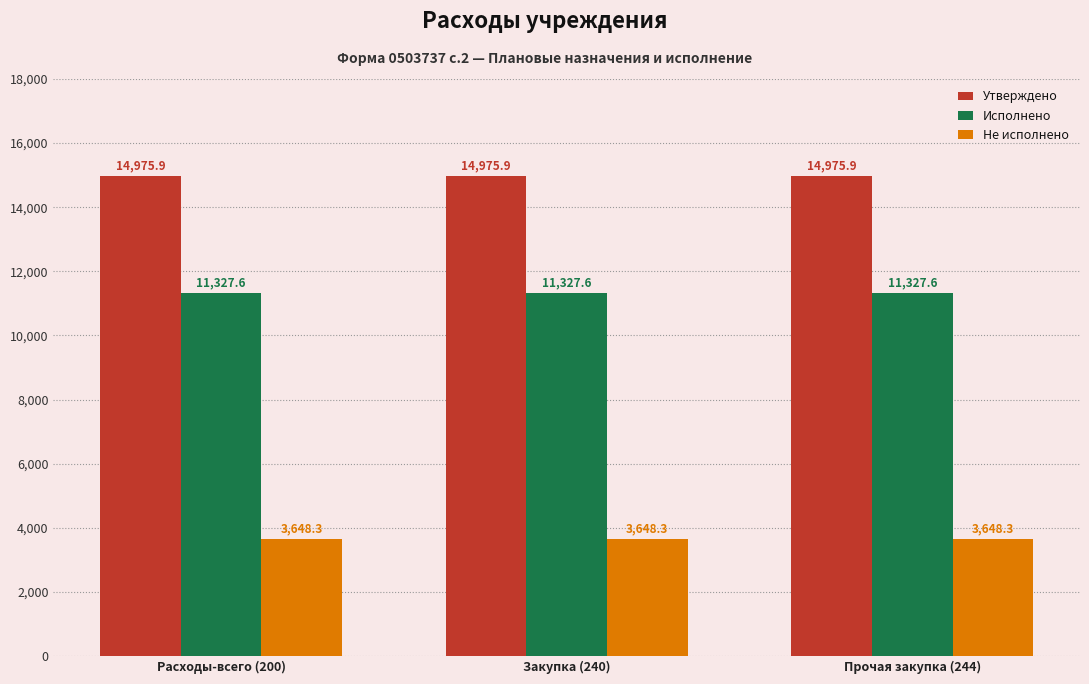

Rank the series by their maximum value, from lowest to highest.

Не исполнено, Исполнено, Утверждено